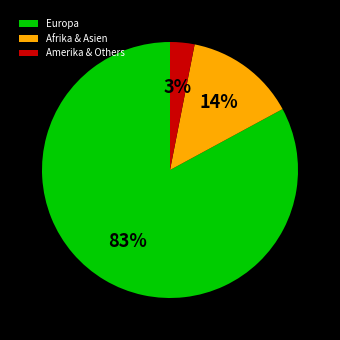

True or false: Europa accounts for 92% of the total.

False